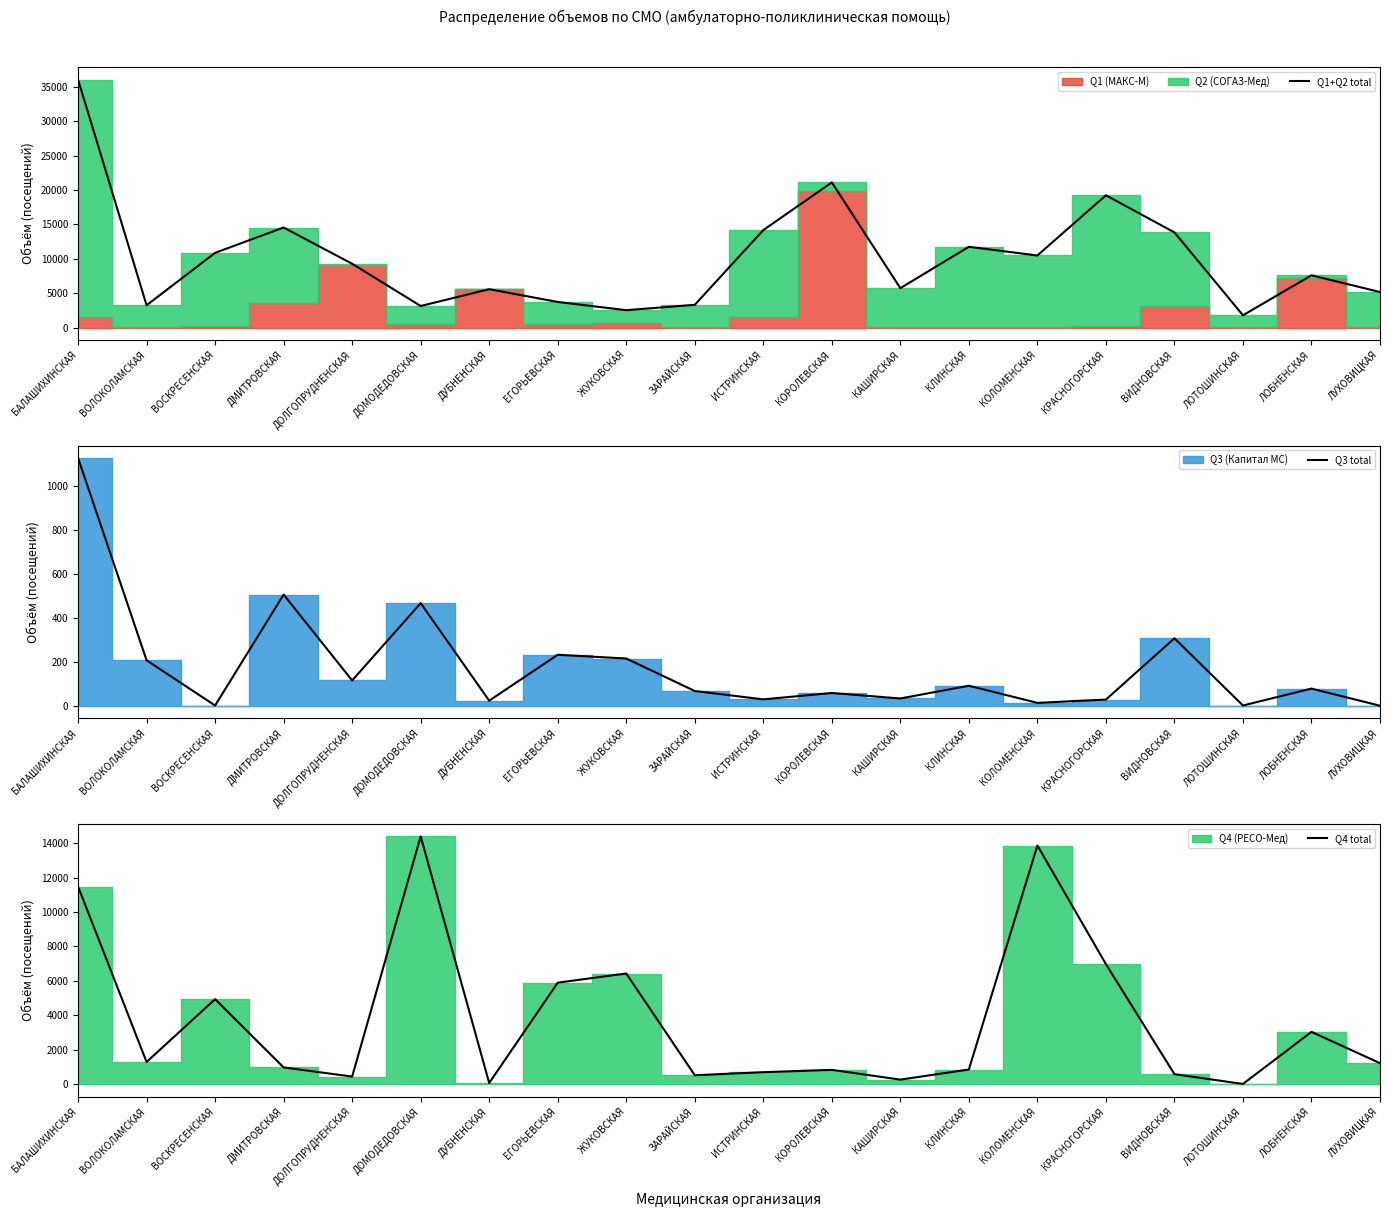

What is the difference between the Q4 total values at БАЛАШИХИНСКАЯ and КЛИНСКАЯ?

10617